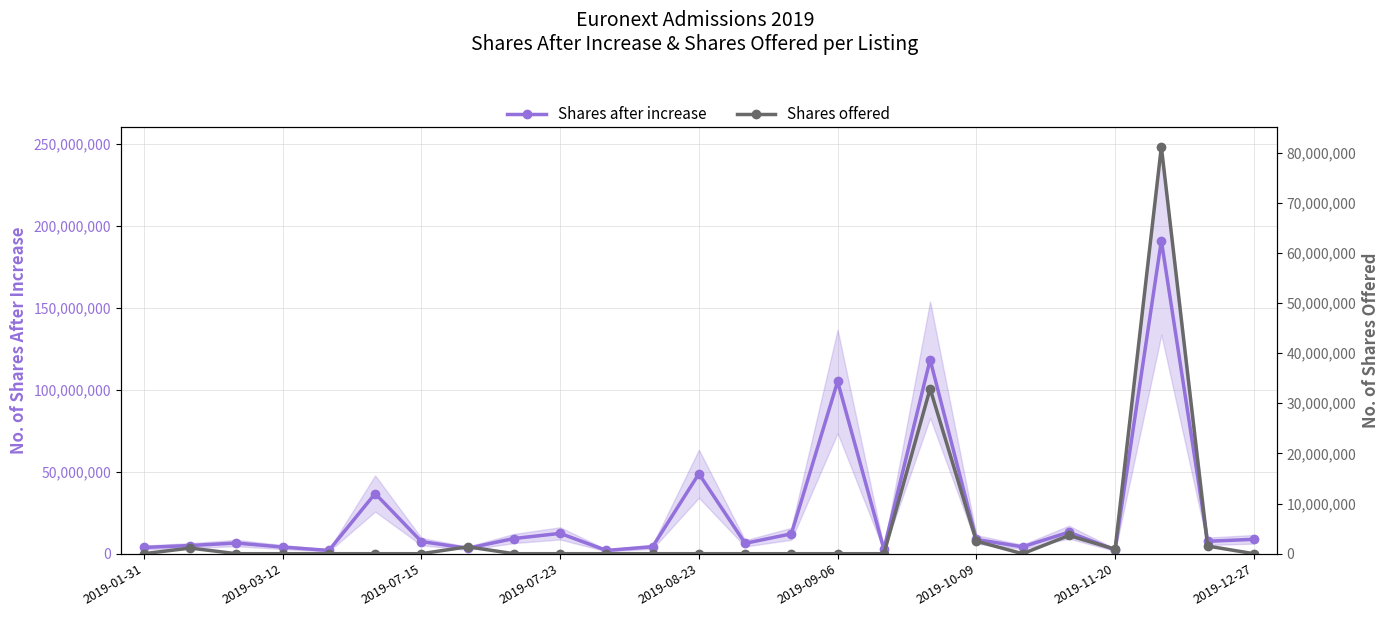

True or false: Shares after increase has more than 0 points higher than both neighbors.

True